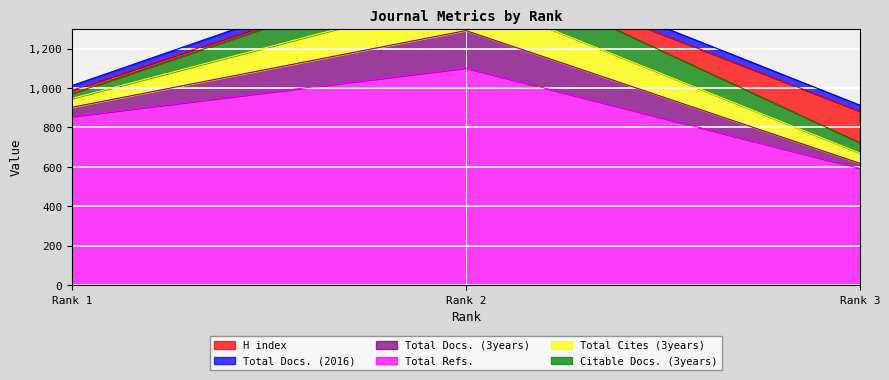

At which category is the sum across all series the highest?

Rank 2